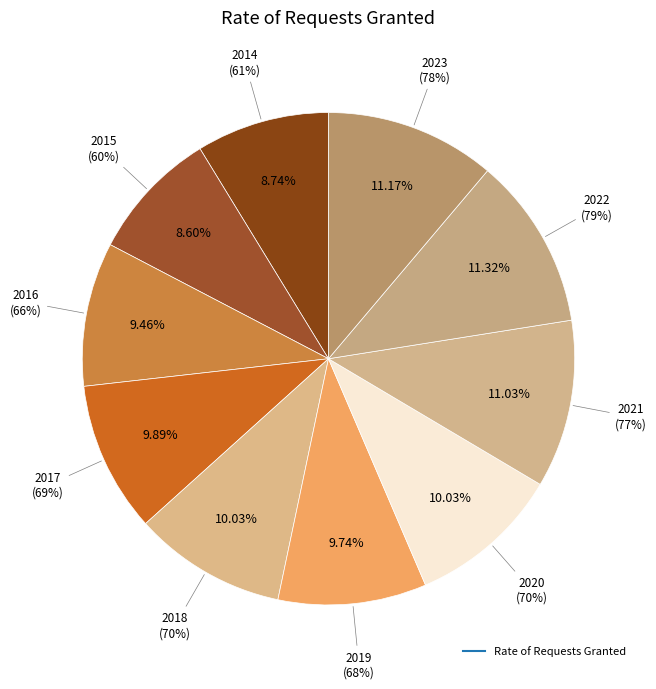

Combined, do 2023 and 2022 account for over 50%?

No